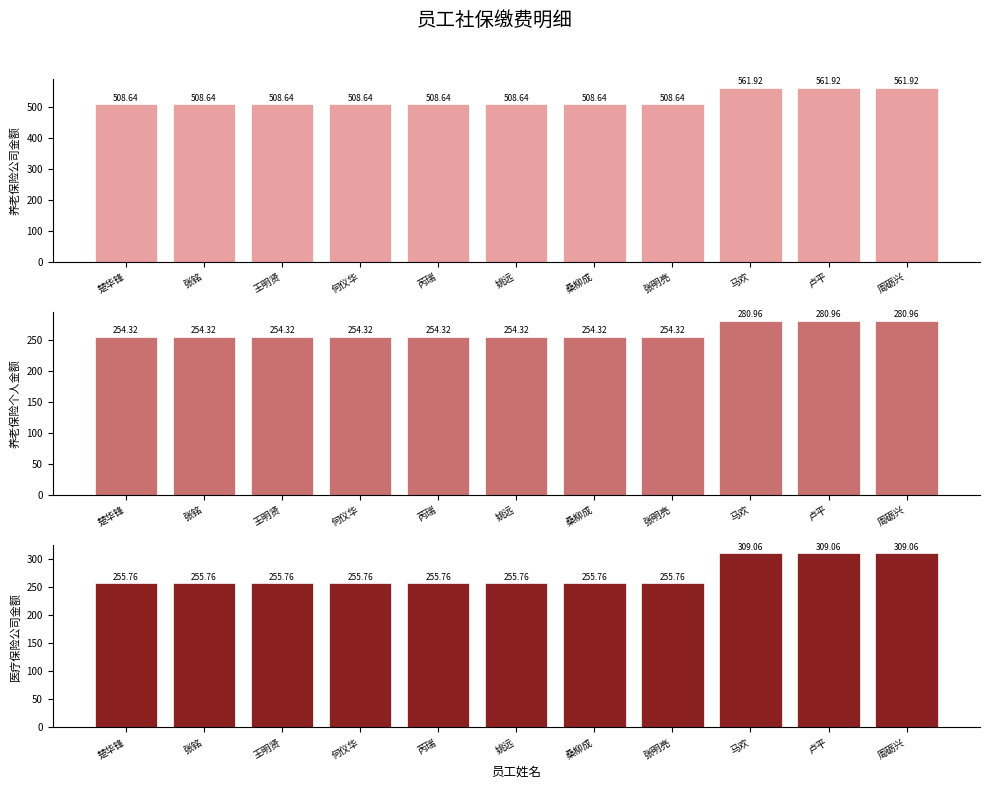

At how many categories does at least one series exceed 469?

11